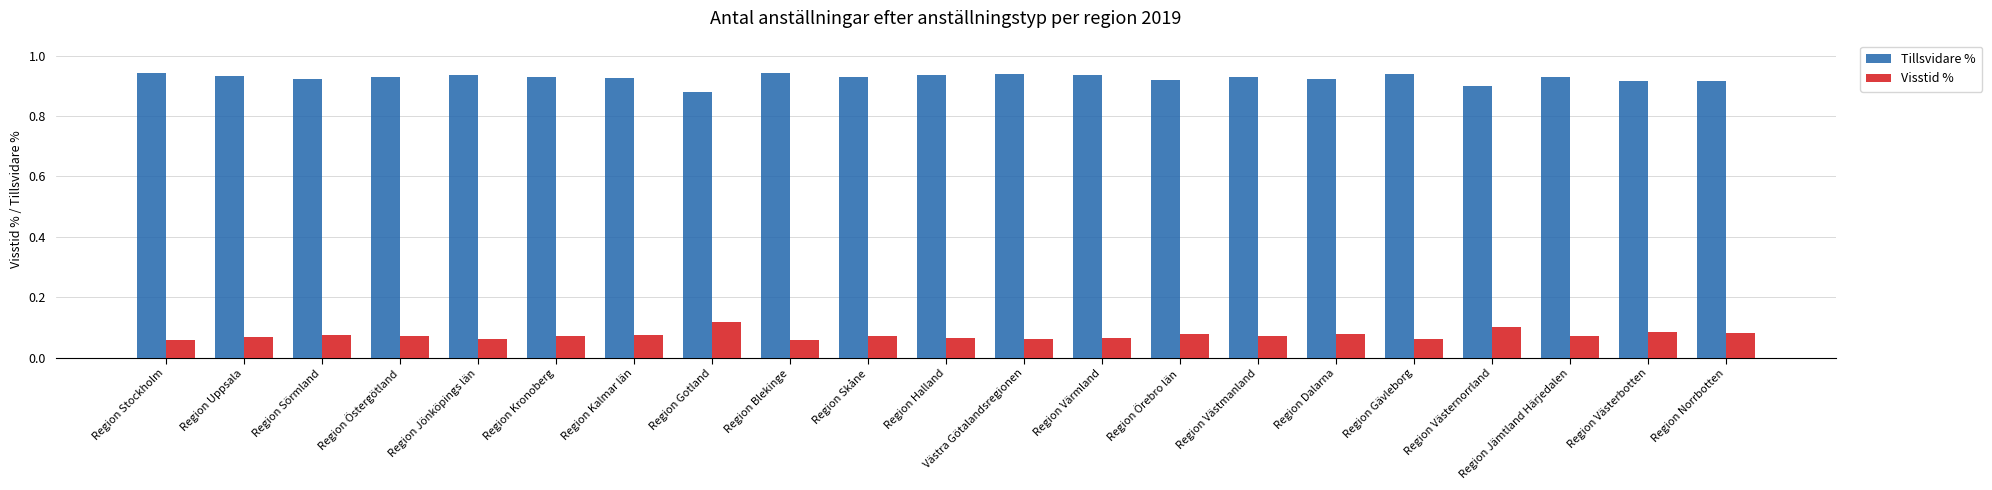

How many Tillsvidare % values are between 0 and 1?

21